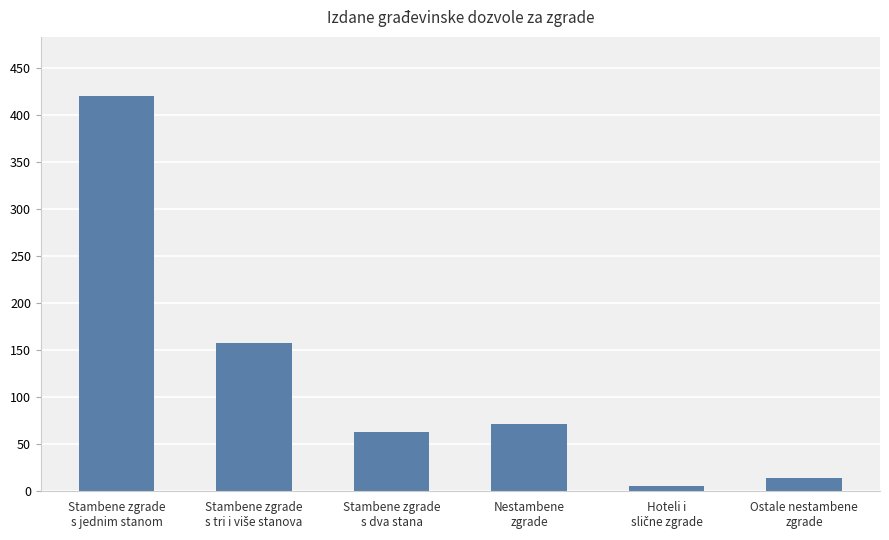

How many data points are less than 72?

3